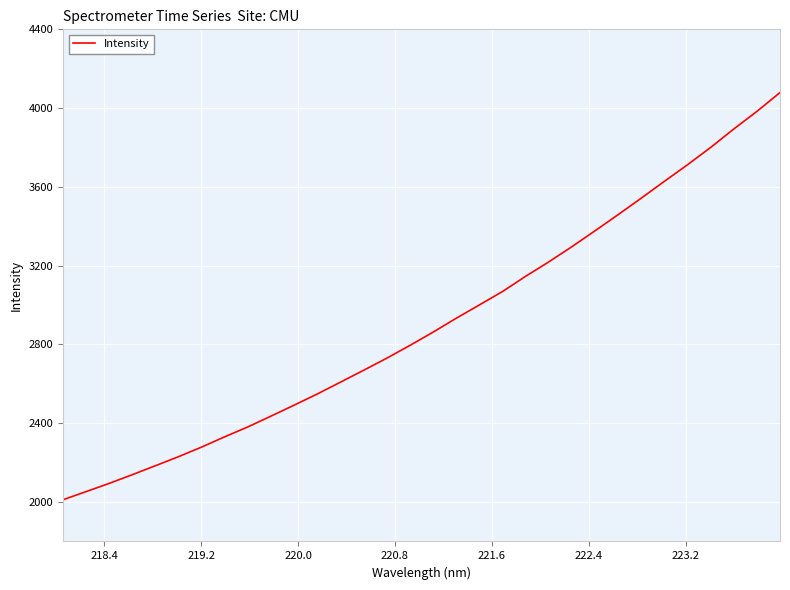

What is the greatest value displayed?

4079.0